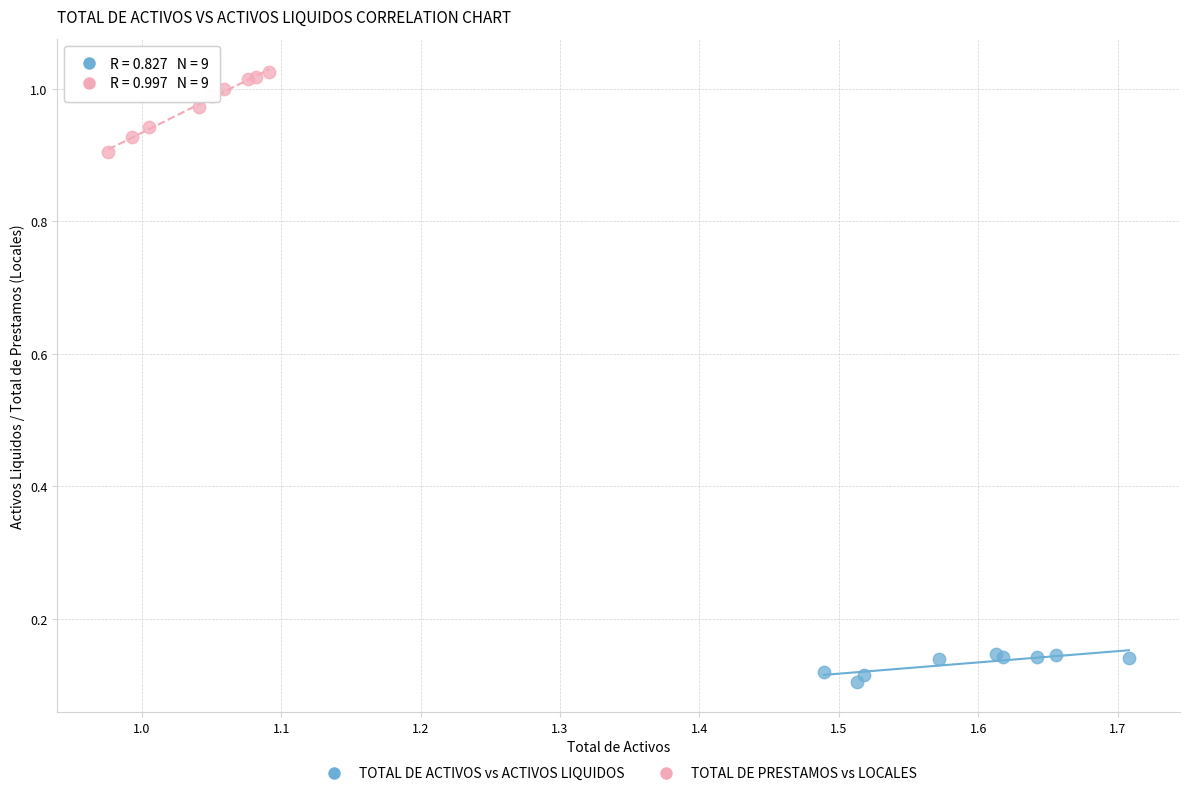

Which series has the widest spread of Y values?

TOTAL DE PRESTAMOS vs LOCALES